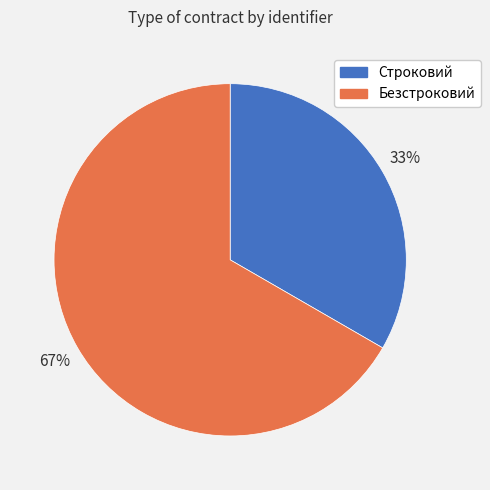

To the nearest percent, what percentage of the pie is Строковий?

33%